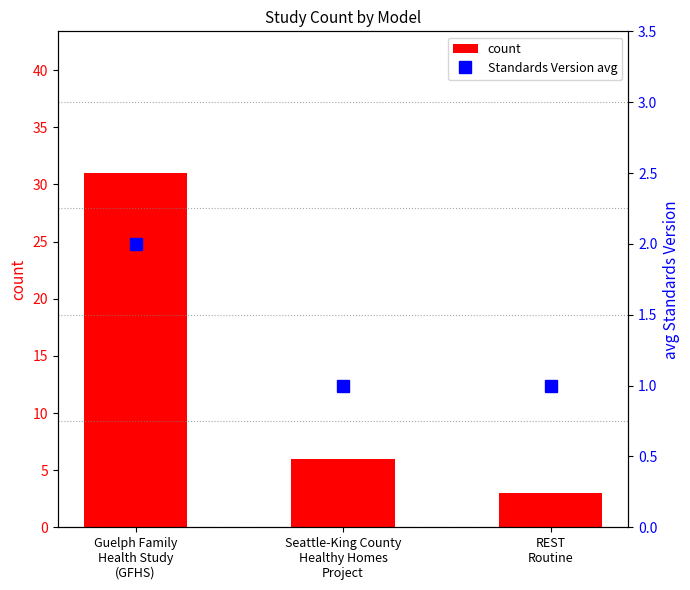

Count the count values in the range 3 to 31.

3